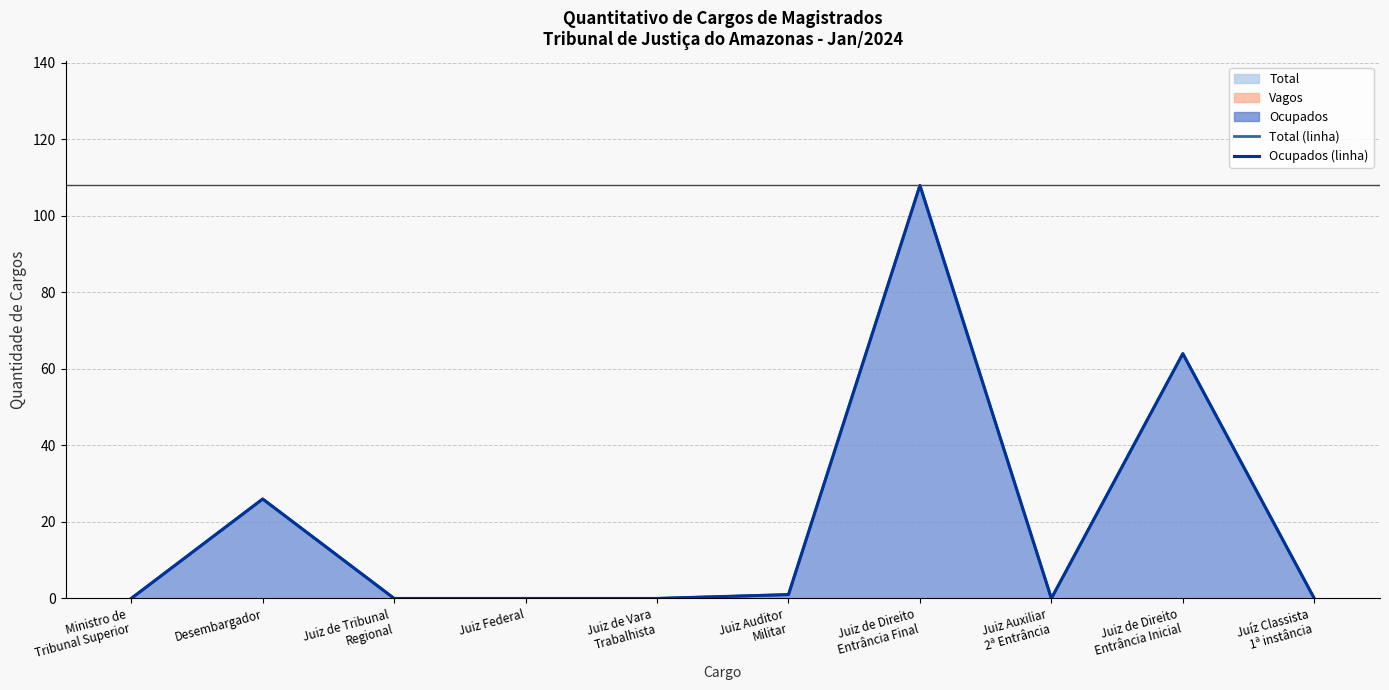

Which series changed the most between Desembargador and Juiz Auxiliar
2ª Entrância?

Total (linha)